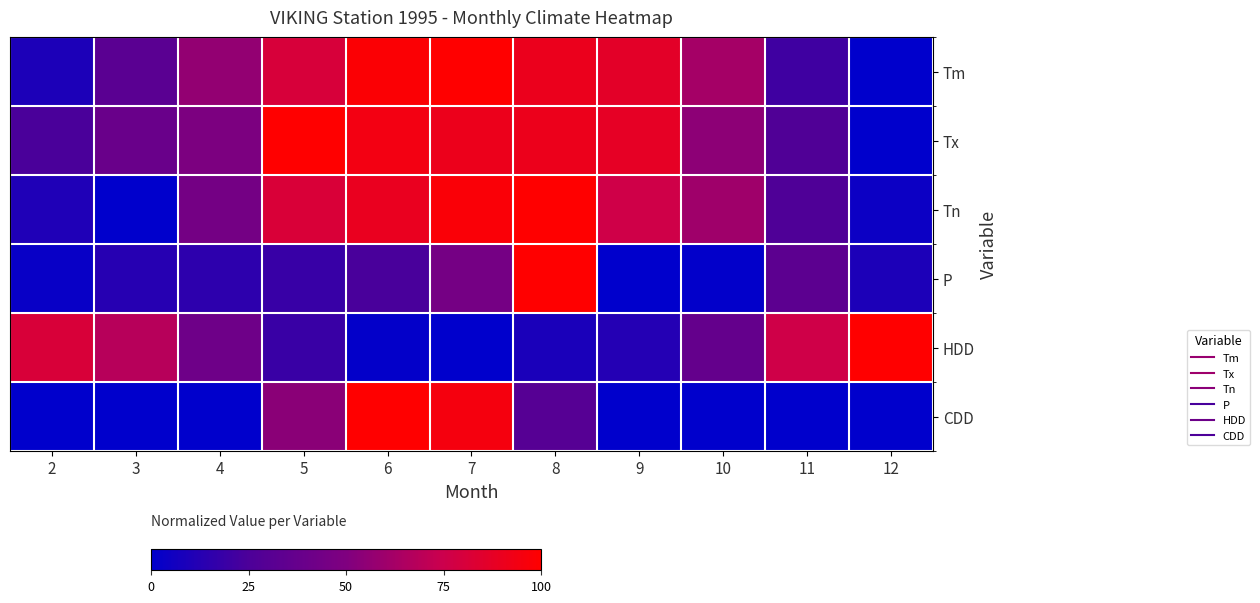

Reading right to left, transcribe all the data shown in this chart.

Tm: 12=0.0	11=0.2	10=0.6	9=0.9	8=0.9	7=1.0	6=1.0	5=0.8	4=0.6	3=0.3	2=0.1
Tx: 12=0.0	11=0.3	10=0.5	9=0.9	8=0.9	7=0.9	6=0.9	5=1.0	4=0.5	3=0.4	2=0.2
Tn: 12=0.0	11=0.3	10=0.6	9=0.8	8=1.0	7=1.0	6=0.9	5=0.8	4=0.4	3=0.0	2=0.1
P: 12=0.1	11=0.3	10=0.0	9=0.0	8=1.0	7=0.5	6=0.2	5=0.2	4=0.2	3=0.1	2=0.0
HDD: 12=1.0	11=0.8	10=0.4	9=0.1	8=0.1	7=0.0	6=0.0	5=0.2	4=0.4	3=0.7	2=0.8
CDD: 12=0.0	11=0.0	10=0.0	9=0.0	8=0.3	7=1.0	6=1.0	5=0.5	4=0.0	3=0.0	2=0.0